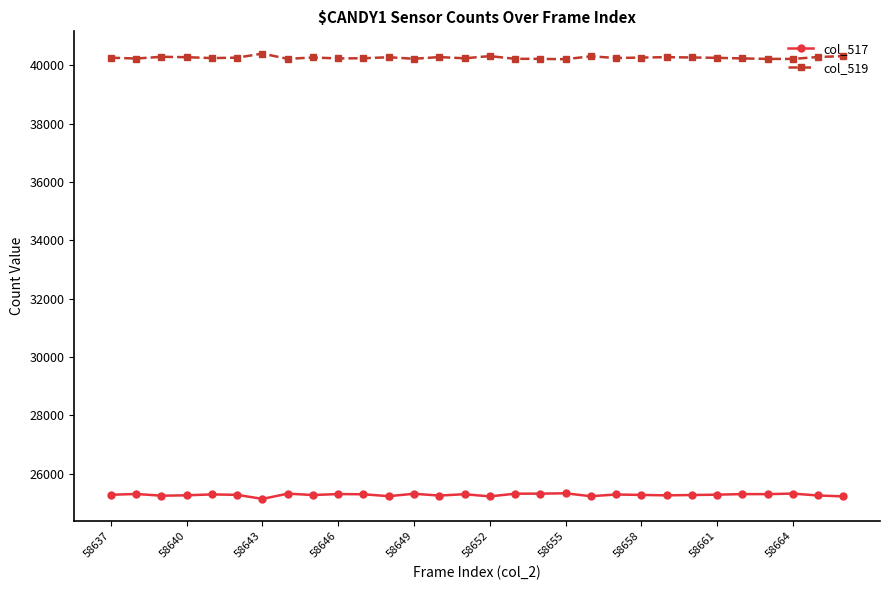

Rank the series by their average value, from highest to lowest.

col_519, col_517